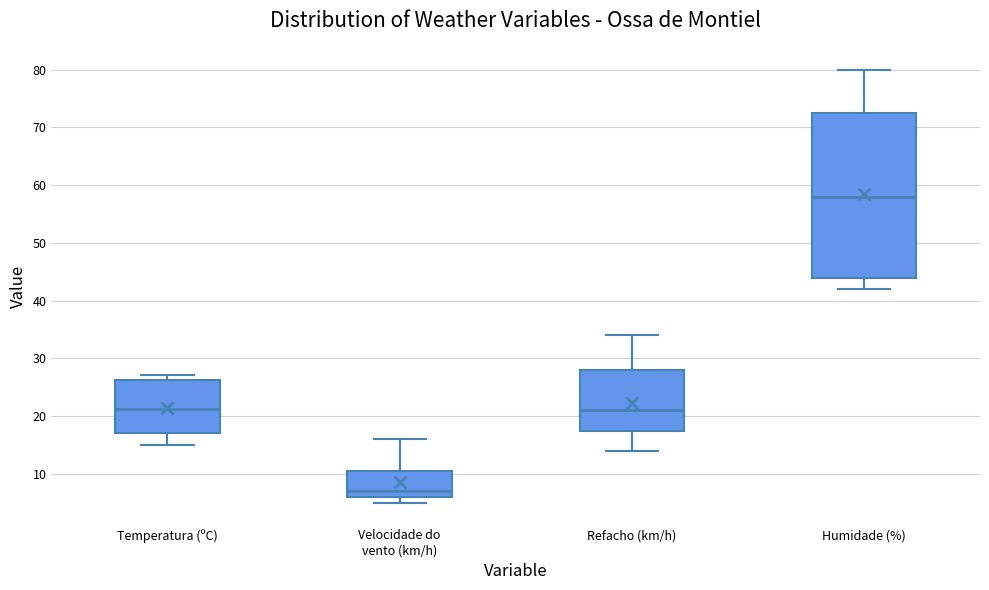

Which box's median line is the highest?

Humidade (%)